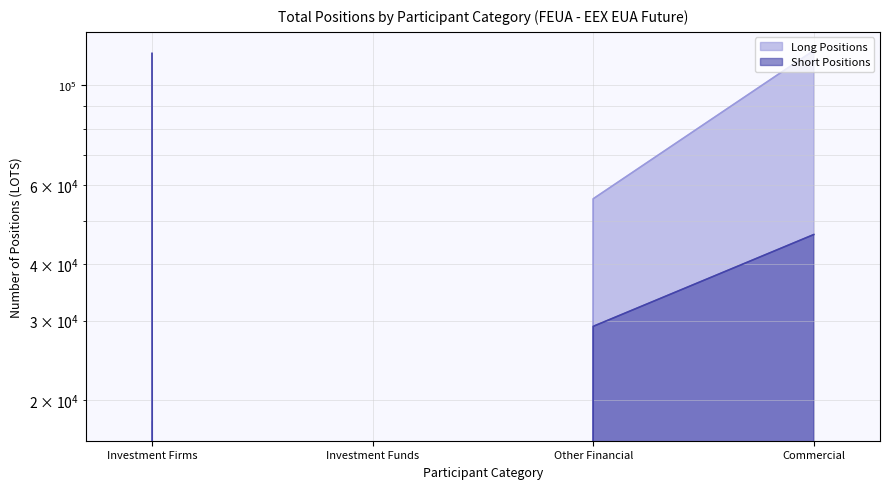

What is the greatest value displayed?

119539